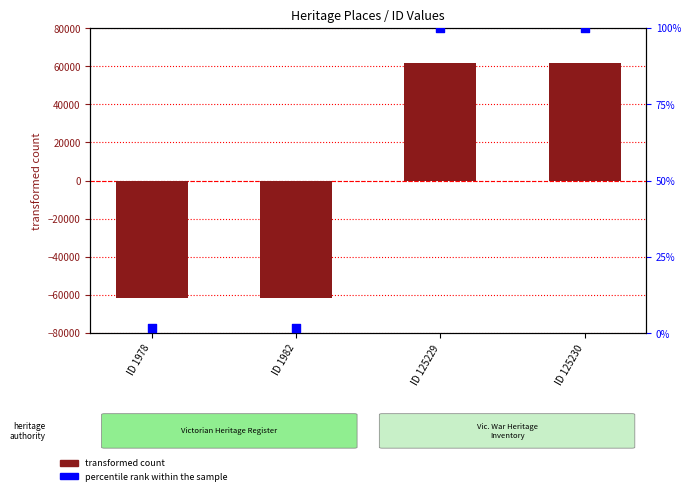

Which series contains the lowest Y value?

transformed count